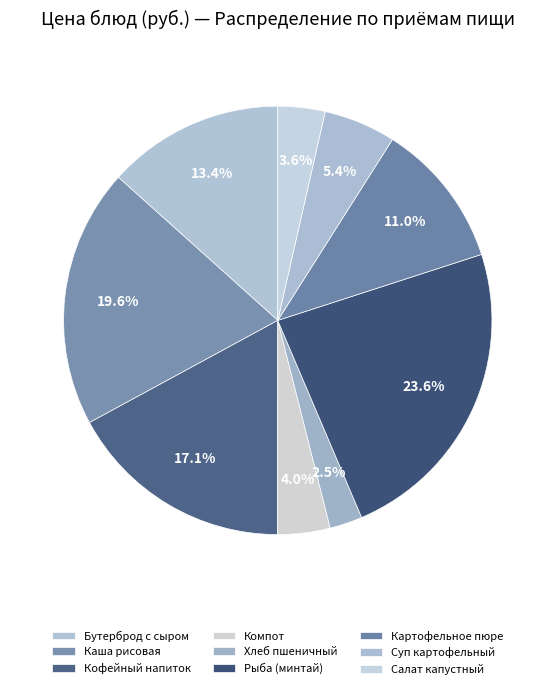

What is the smallest slice in the pie chart?

Хлеб пшеничный